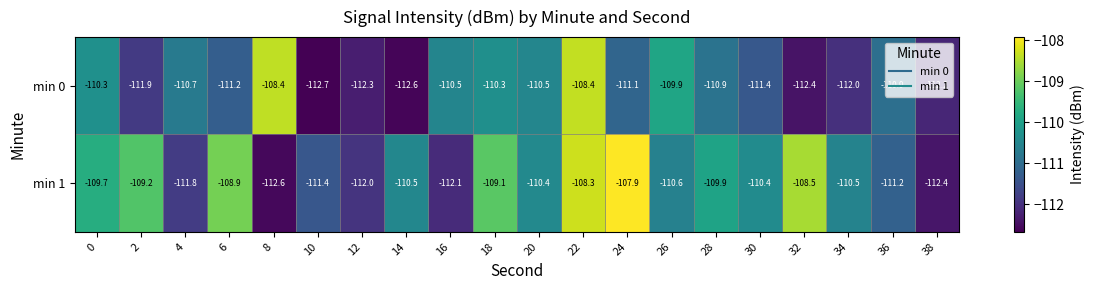

What is the difference between the highest and lowest values at 0?

0.6